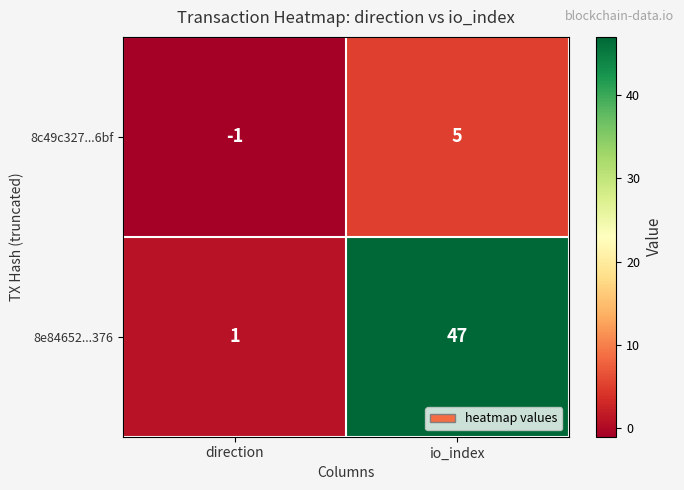

How many series are shown in this chart?

2